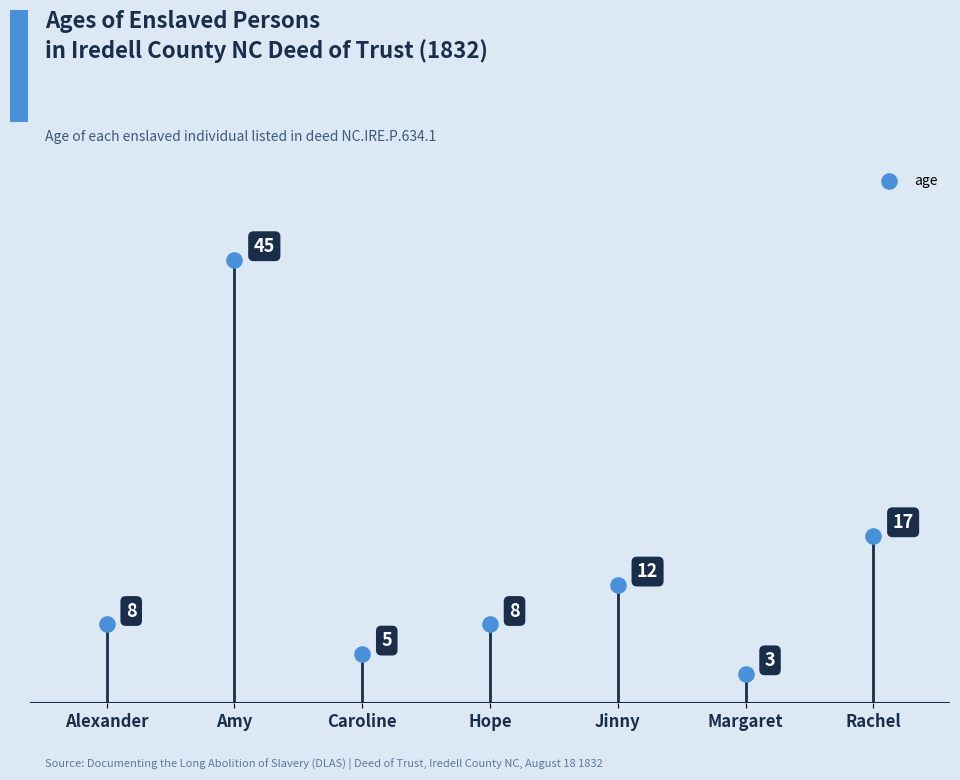

What Y value in the scatter plot is closest to 24?

17